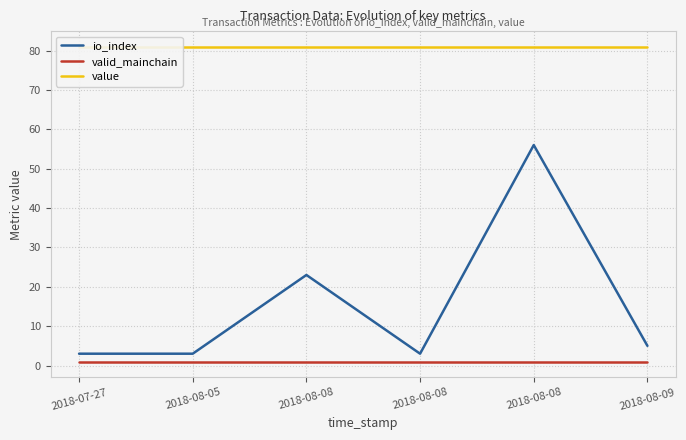

Which series has the widest spread of values?

io_index